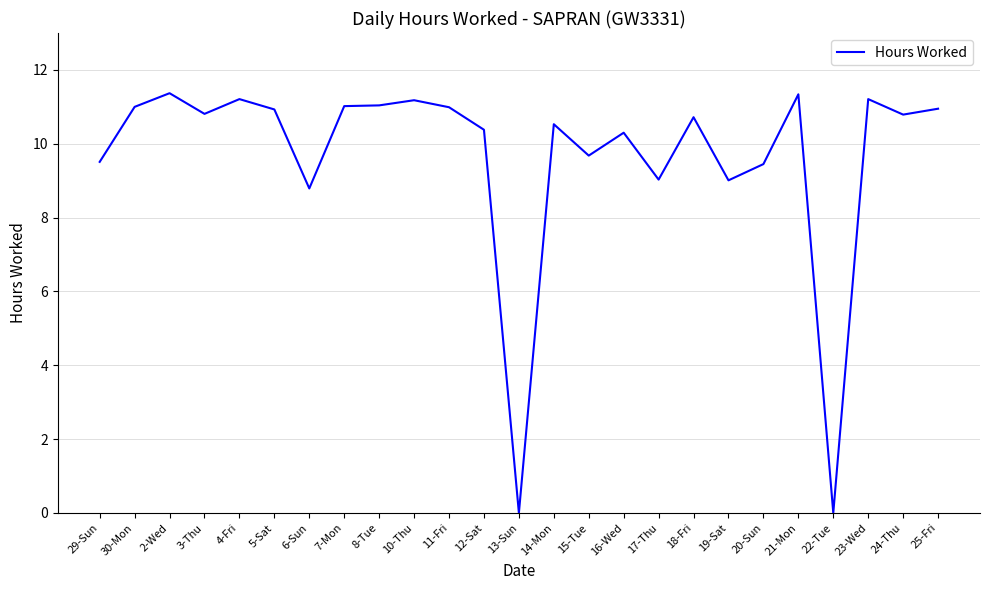

What position from the left is 24-Thu?

24